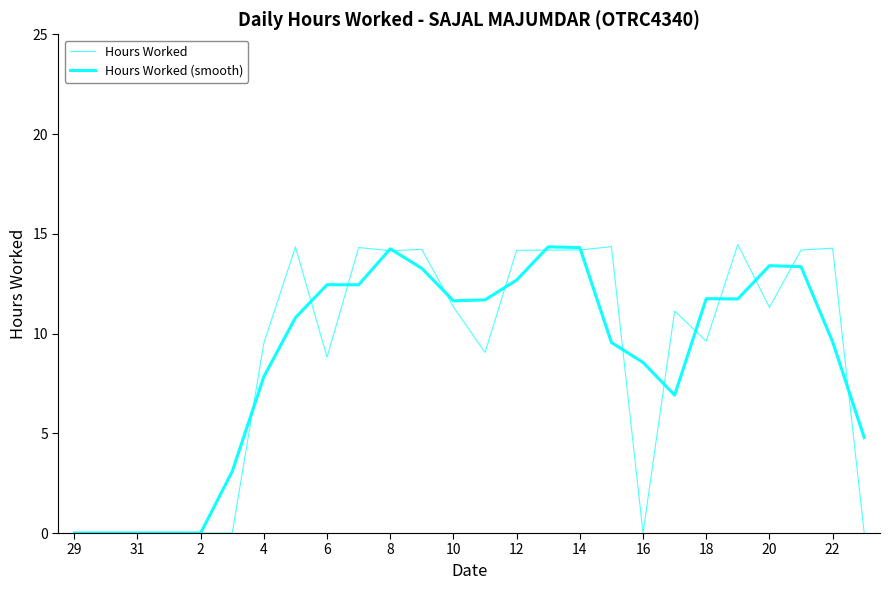

How many lines are shown in the chart?

2